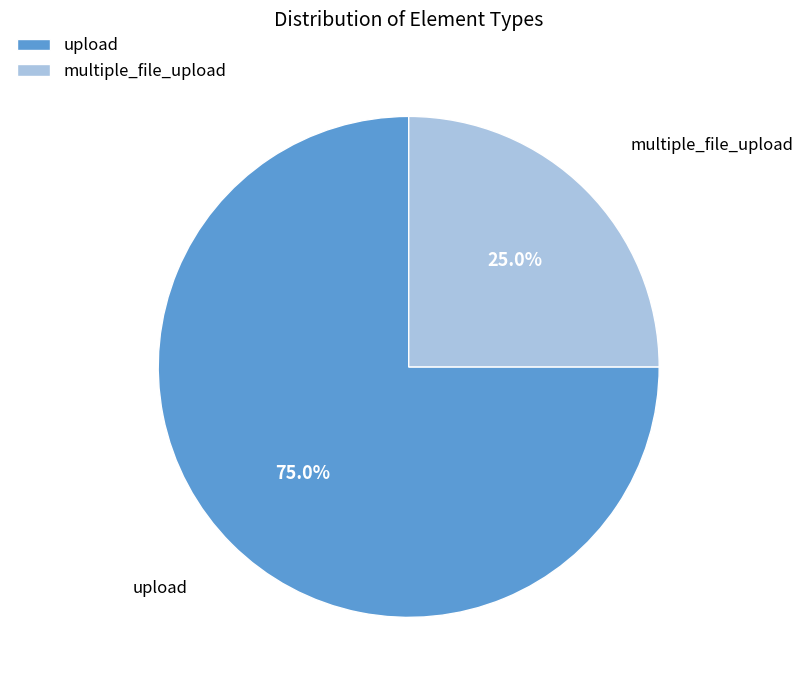

To the nearest percent, what portion does multiple_file_upload represent?

25%